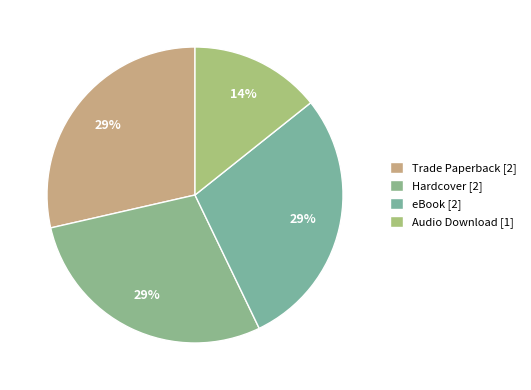

What percentage is the Audio Download slice, to the nearest percent?

14%